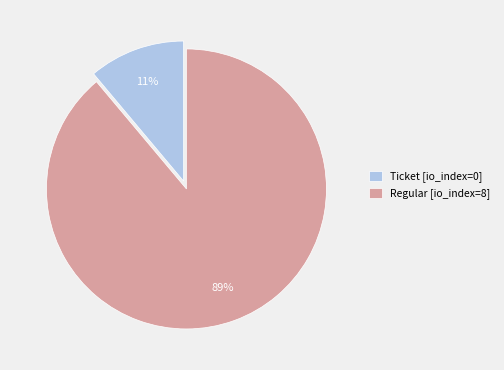

Which slice is the smallest?

Ticket [io_index=0]